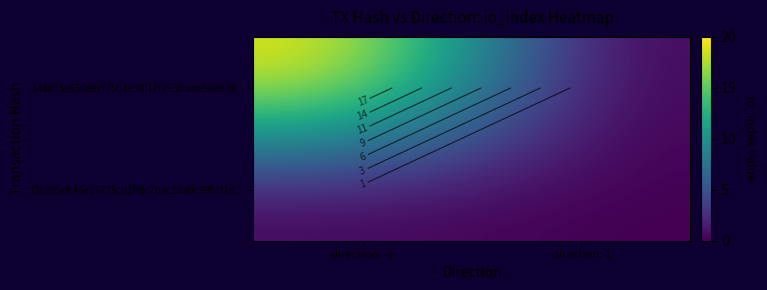

What is the maximum value shown in the chart?

20